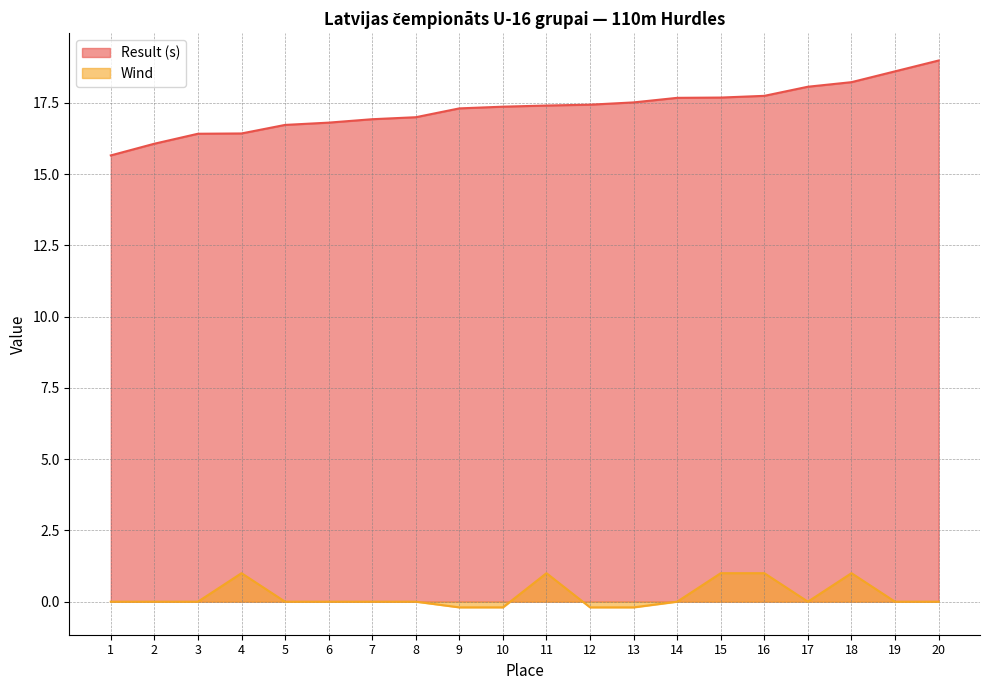

Where is the first local maximum for Wind?

4